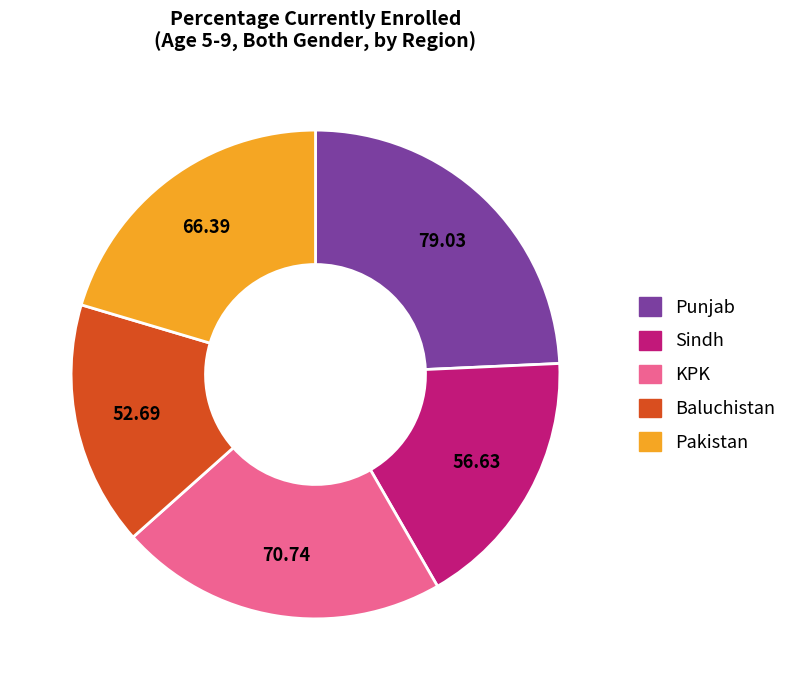

What is the smallest slice in the pie chart?

Baluchistan